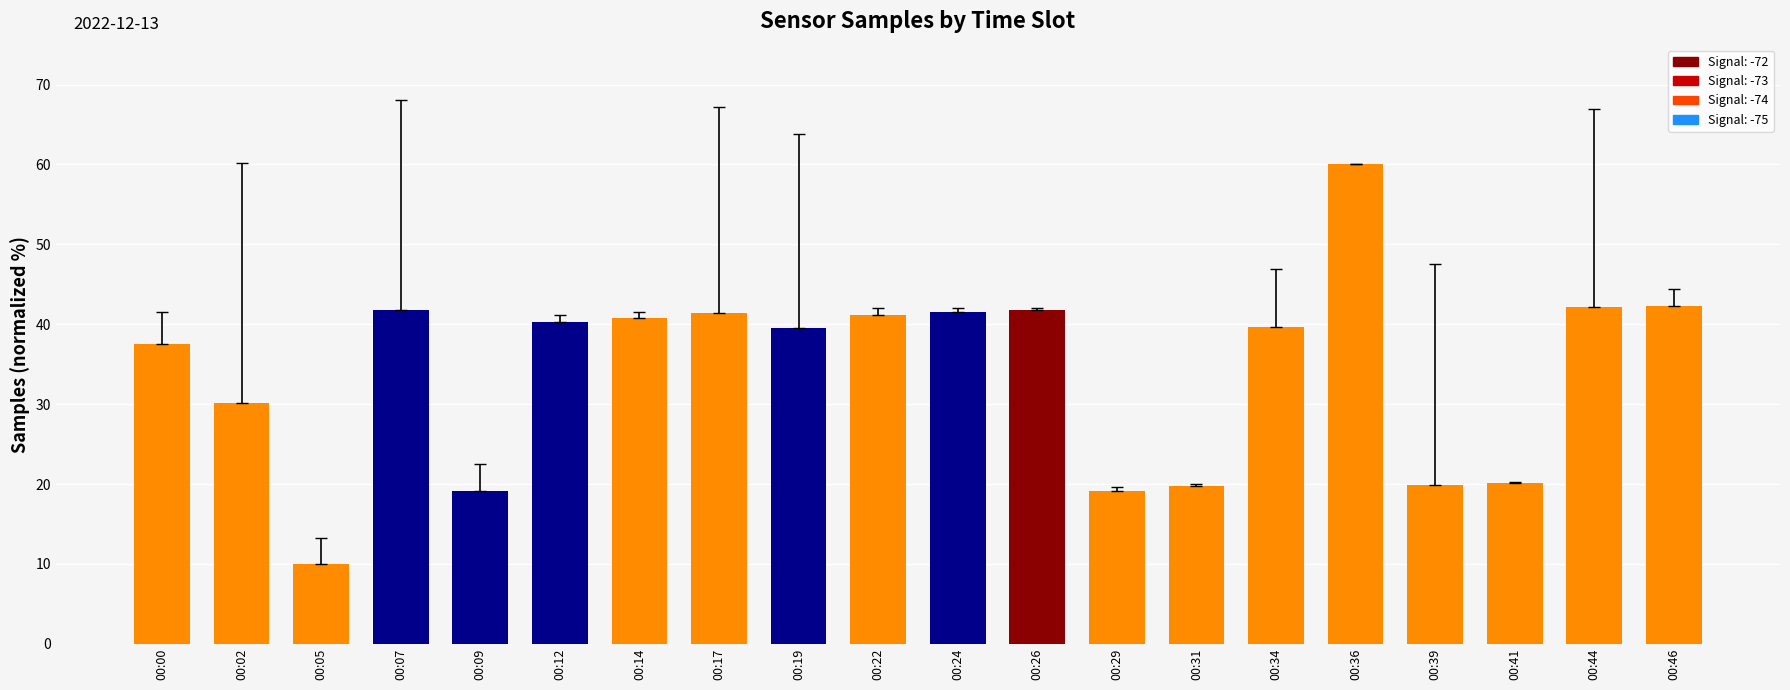

At which label does the data first exceed 40?

00:07